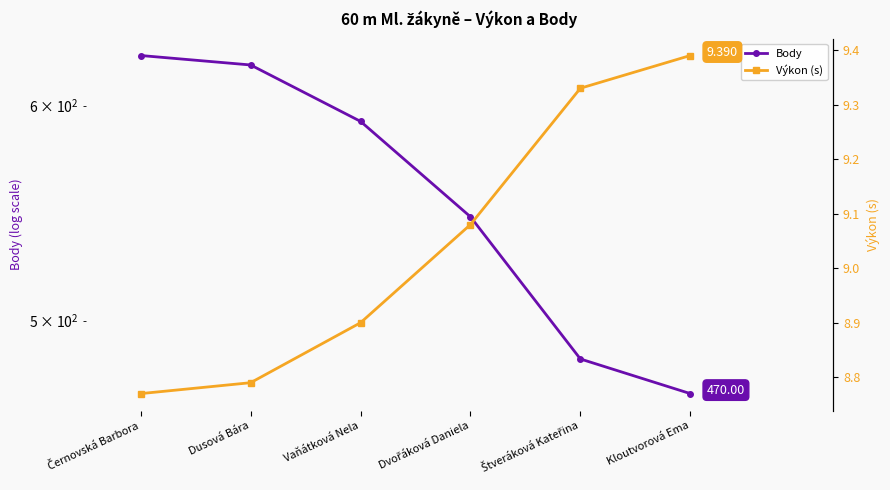

How many data points in Body are less than 592?

3